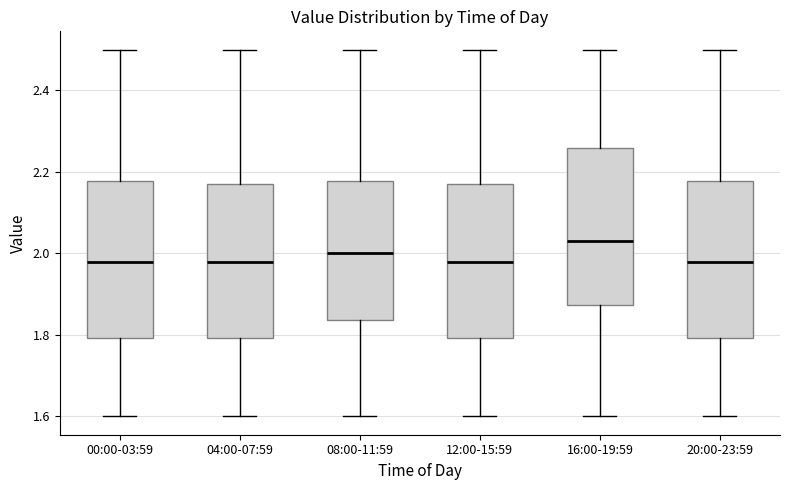

Reading left to right, transcribe this box plot: for each box, give where its median line is, the range the box spans, and where its two whiskers end, as read against the y-axis. The values are not printed on the chart, so give them approximately, as read against the axis.

00:00-03:59: median 1.98, box 1.80 to 2.18, whiskers 1.60 to 2.50
04:00-07:59: median 1.98, box 1.80 to 2.18, whiskers 1.60 to 2.50
08:00-11:59: median 2.00, box 1.84 to 2.18, whiskers 1.60 to 2.50
12:00-15:59: median 1.98, box 1.80 to 2.18, whiskers 1.60 to 2.50
16:00-19:59: median 2.04, box 1.88 to 2.26, whiskers 1.60 to 2.50
20:00-23:59: median 1.98, box 1.80 to 2.18, whiskers 1.60 to 2.50